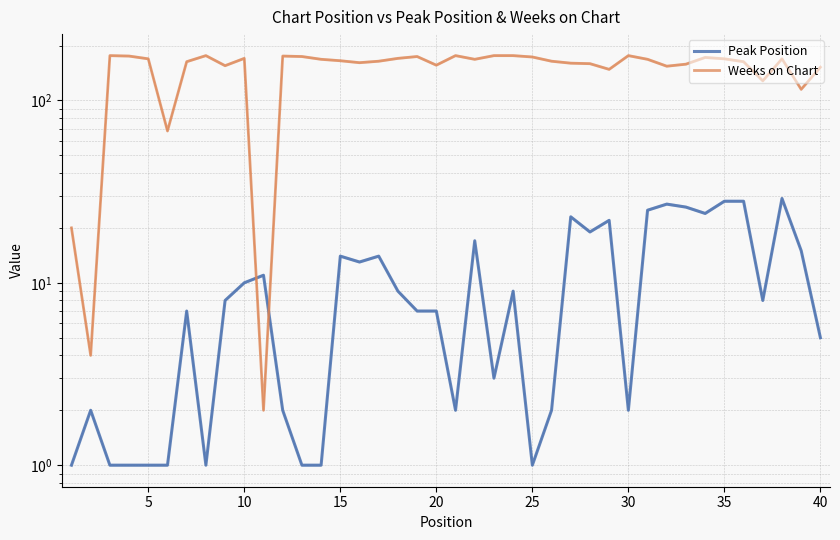

What is the sum of all Peak Position values?

427